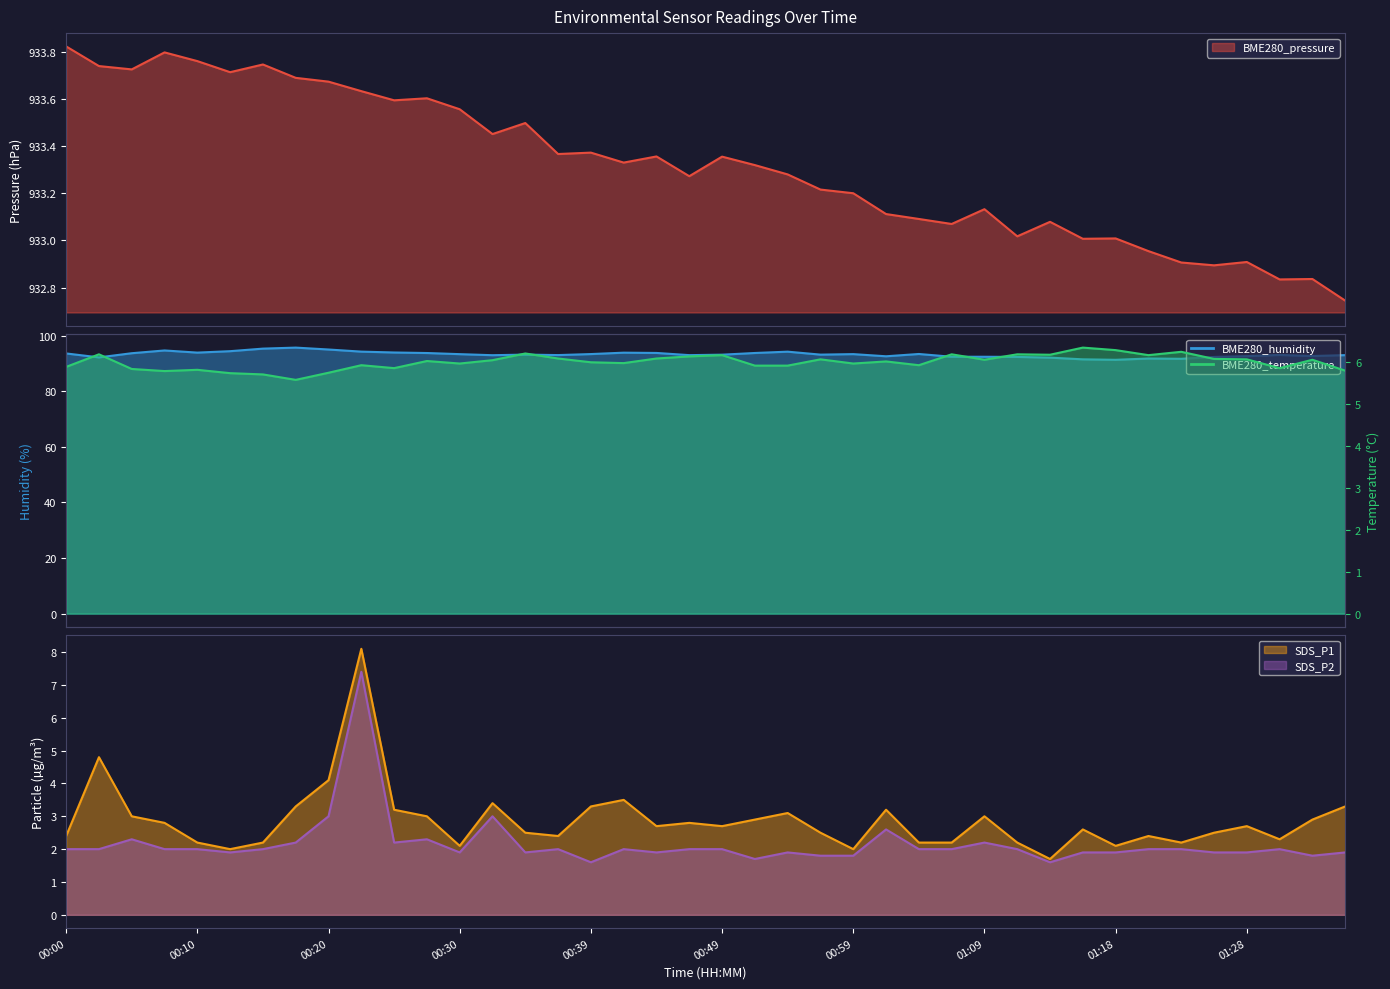

True or false: BME280_humidity and SDS_P1 cross at least once.

False